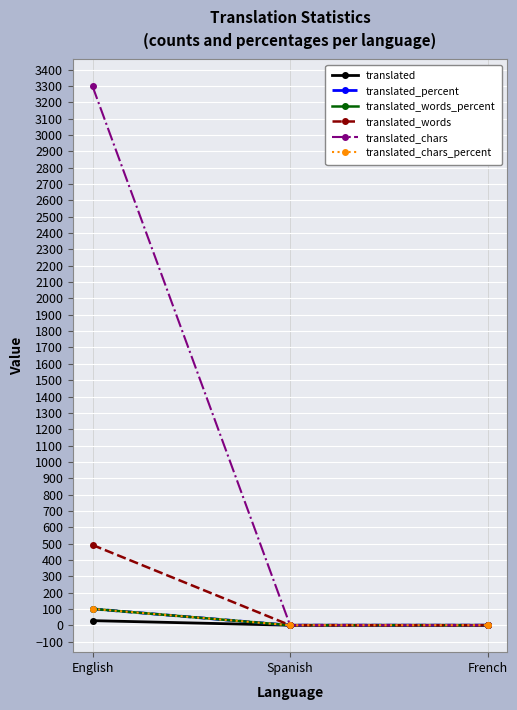

Reading right to left, list all the values displayed in this chart.

translated: French=0	Spanish=0	English=28
translated_percent: French=0	Spanish=0	English=100
translated_words_percent: French=0	Spanish=0	English=100
translated_words: French=0	Spanish=0	English=491
translated_chars: French=0	Spanish=0	English=3298
translated_chars_percent: French=0	Spanish=0	English=100